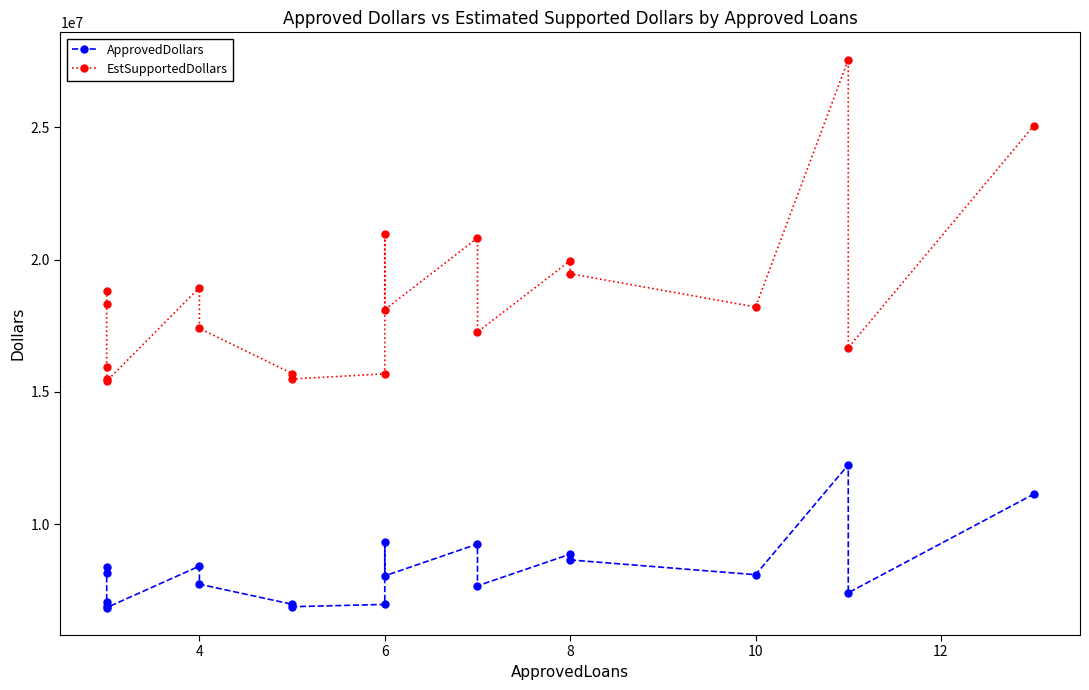

True or false: EstSupportedDollars and ApprovedDollars intersect in this chart.

False